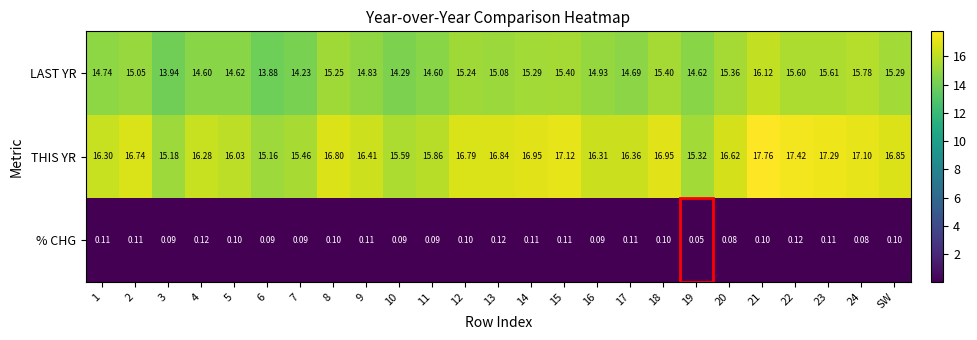

At how many categories does at least one series exceed 11?

25